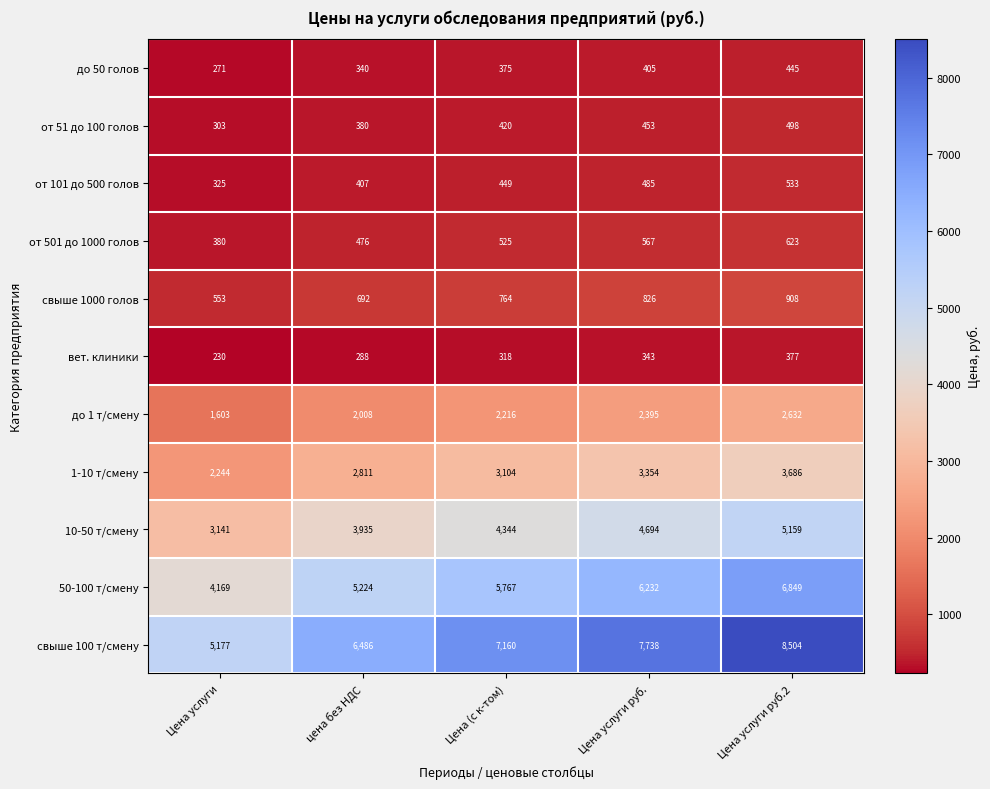

Count the number of categories in the chart.

5